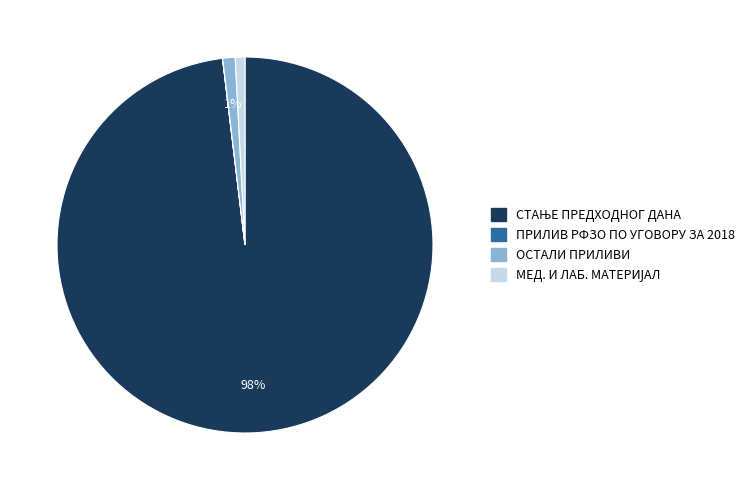

To the nearest percent, what is the average slice percentage?

25%